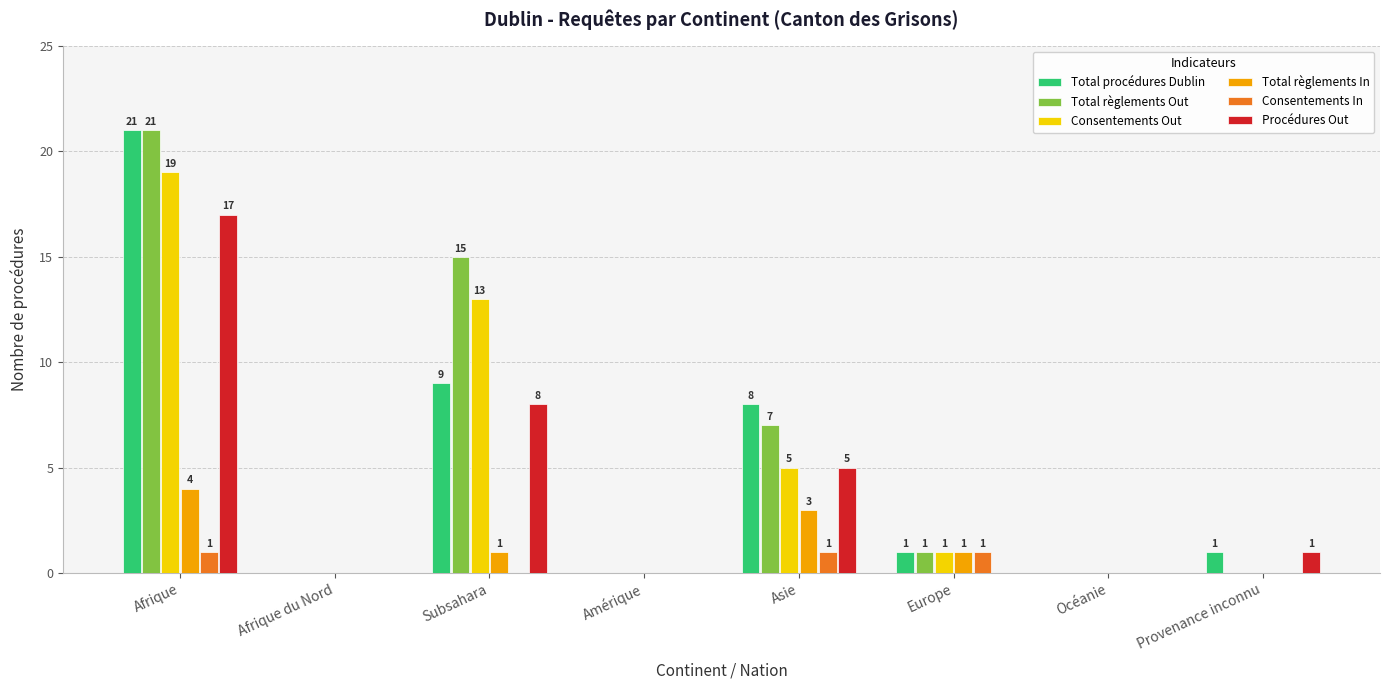

The value of Total règlements Out at Asie is 7. True or false?

True